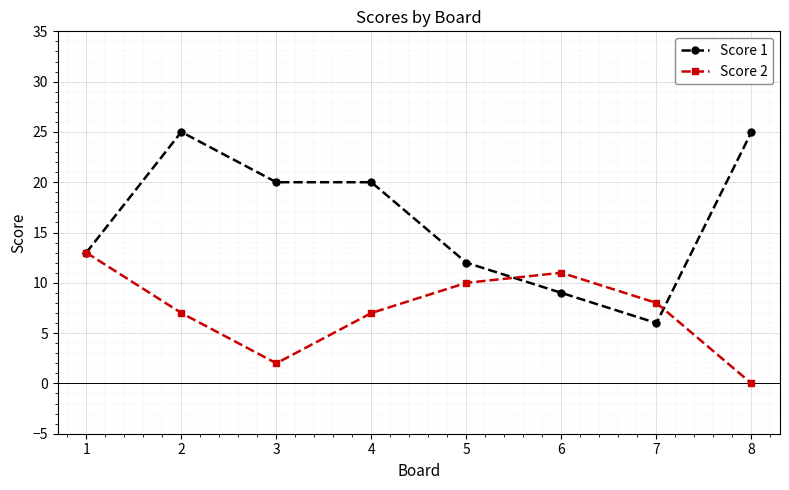

At 4, list the series in order from smallest to largest.

Score 2, Score 1